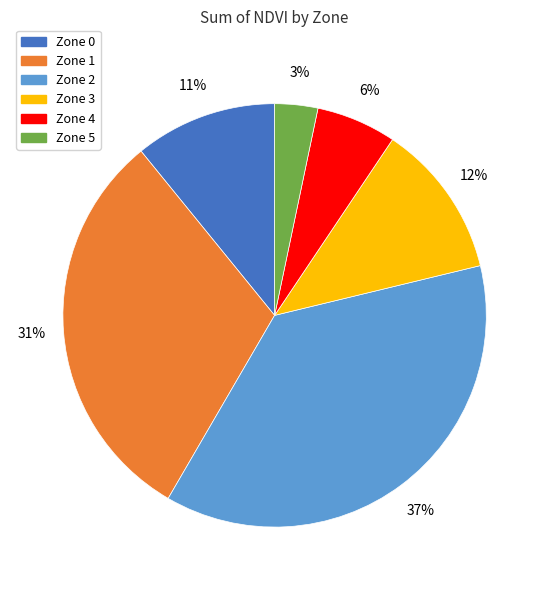

To the nearest percent, what is the average slice percentage?

17%